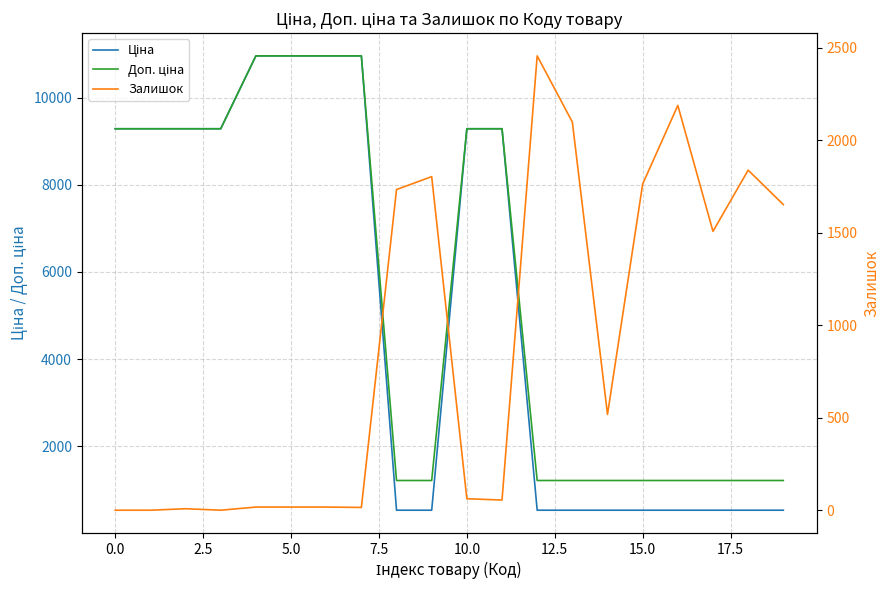

How many intersections are there between Залишок and Доп. ціна?

5